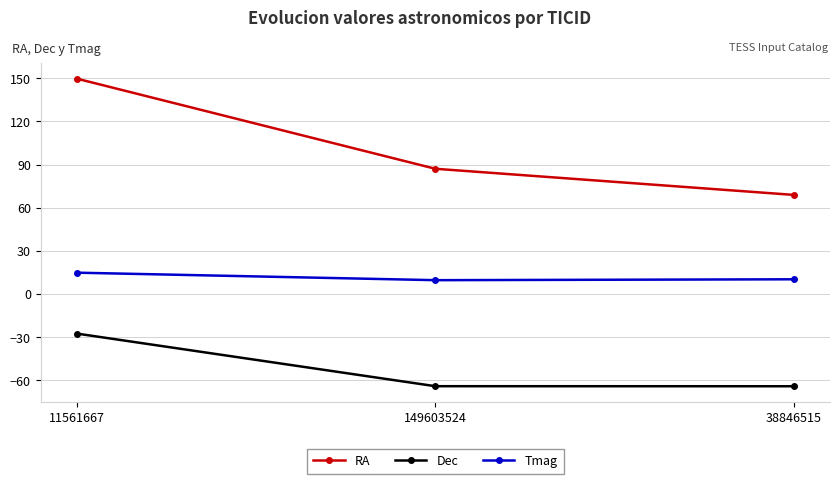

List the series in order of their peak value, lowest first.

Dec, Tmag, RA